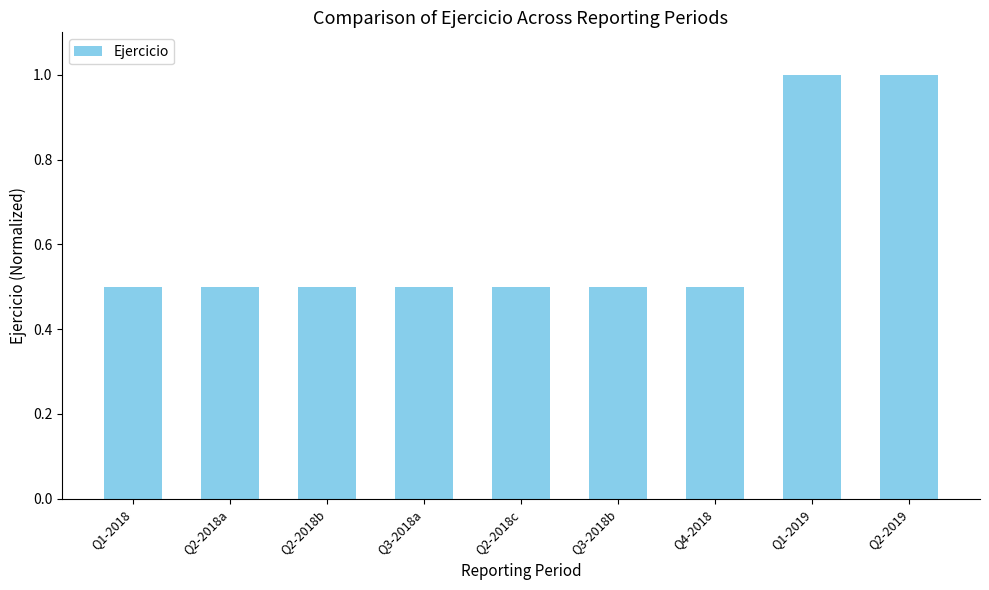

What value does the data have at Q1-2019?

1.0